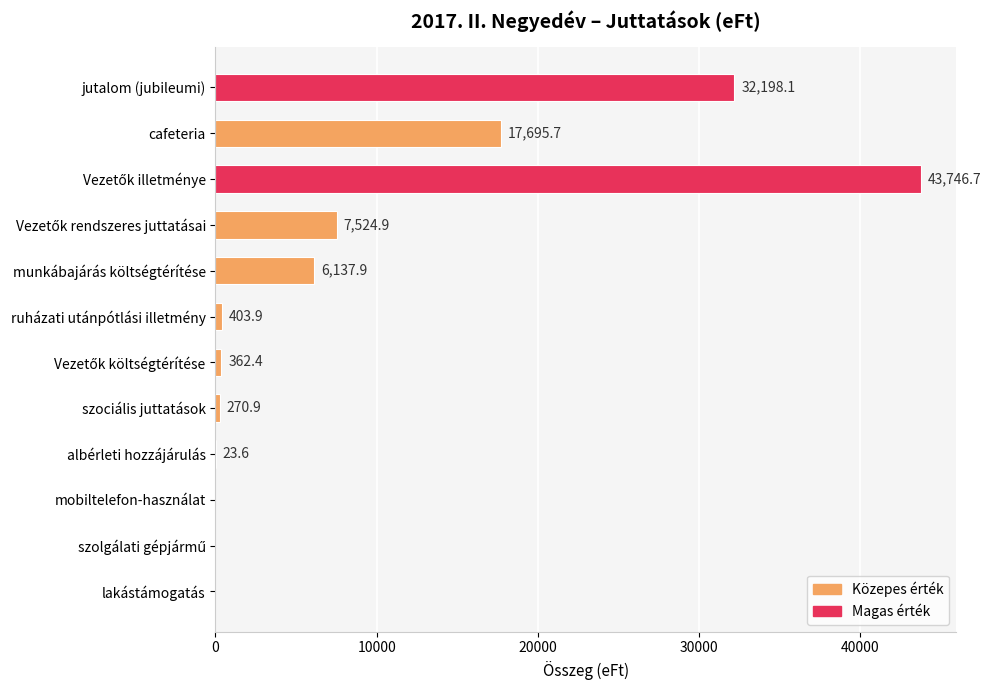

Which has a higher value, munkábajárás költségtérítése or ruházati utánpótlási illetmény?

munkábajárás költségtérítése